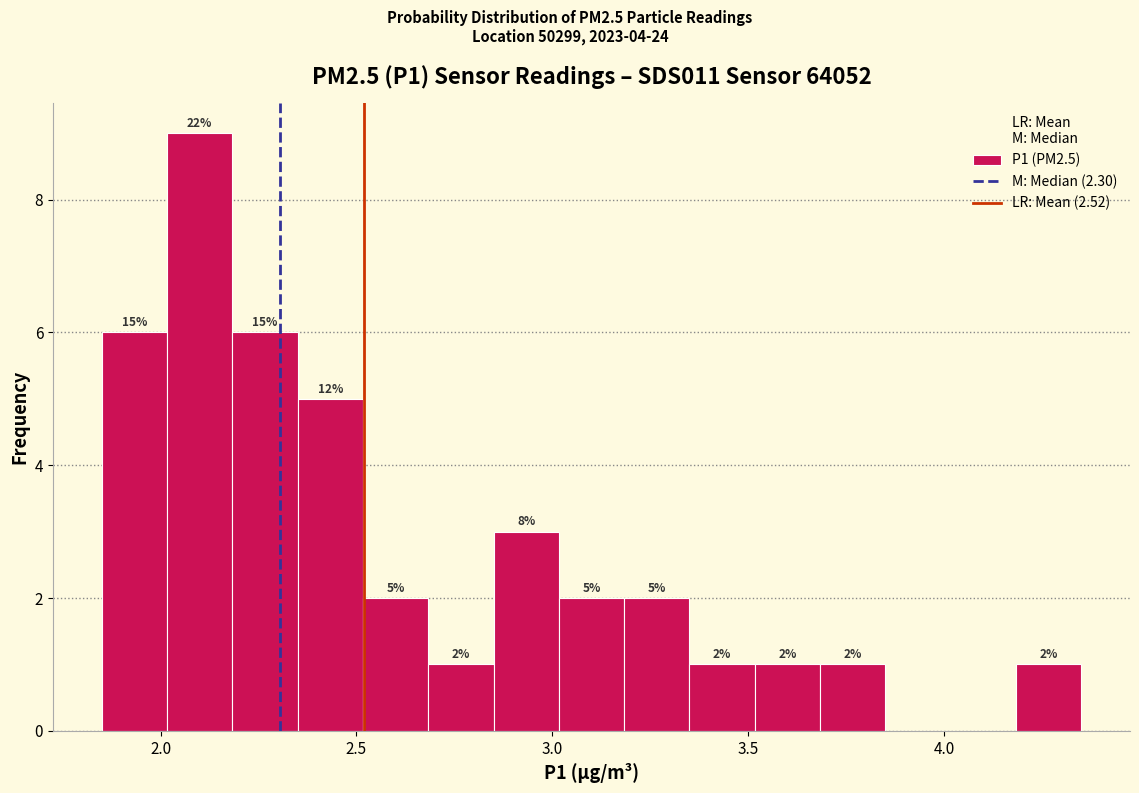

Read against the x-axis, roughly where is the centre of the tallest bar?

2.10